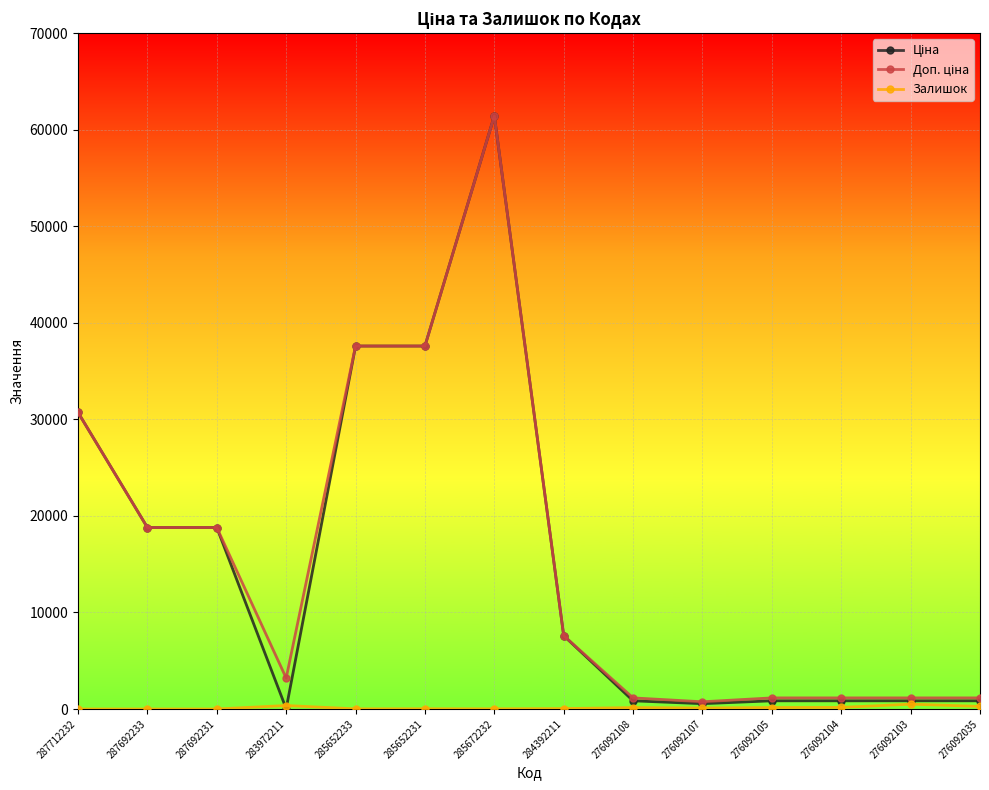

At which category is the sum across all series the highest?

285672232